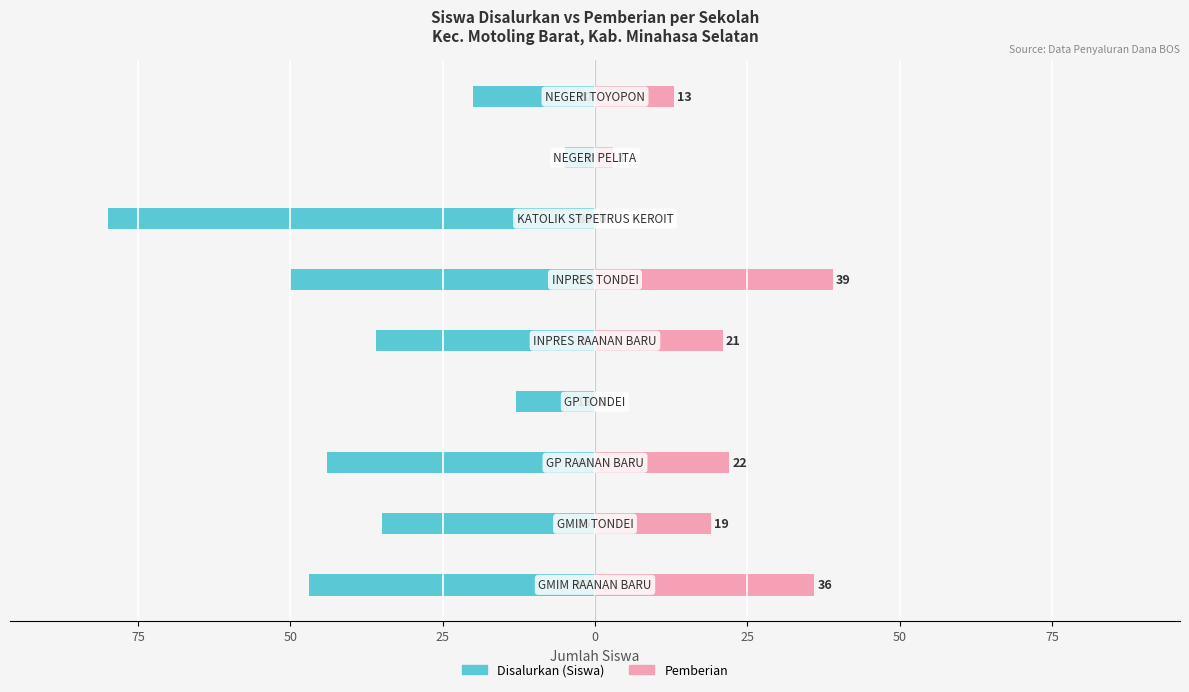

How many data points does each series have?

9